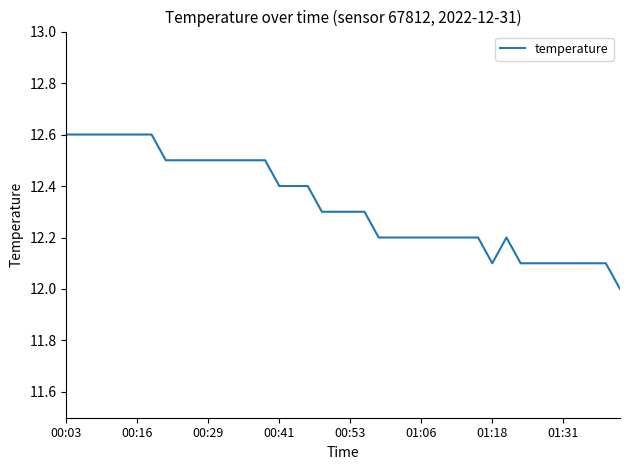

What is the greatest value displayed?

12.6